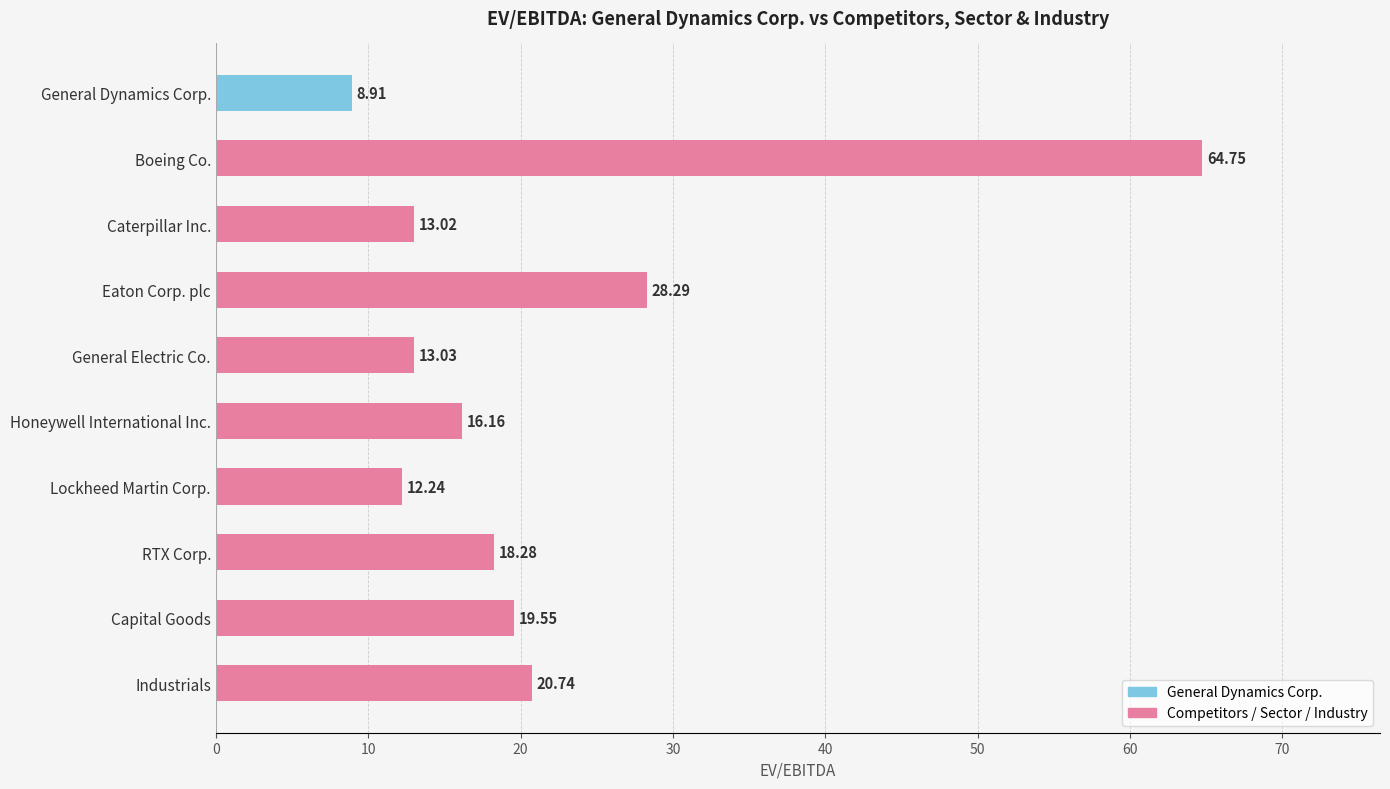

What is the label of the 1st bar from the left?

General Dynamics Corp.